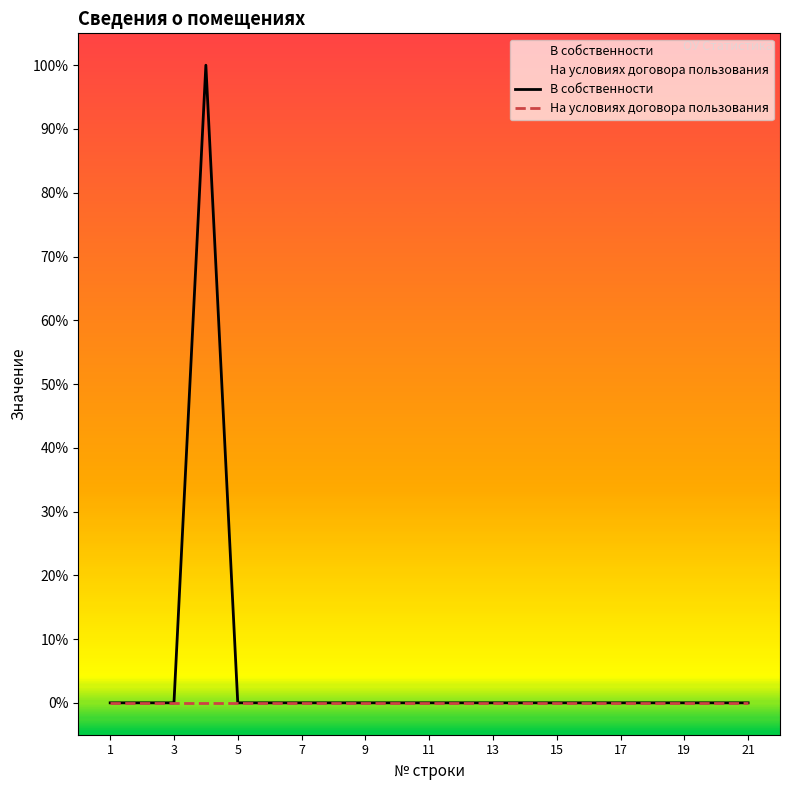

Is this an area chart (filled region under the line)?

No